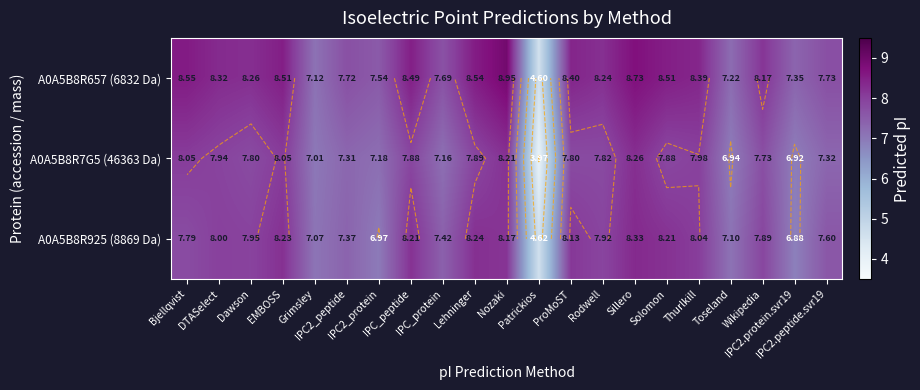

Which category has the highest value in the A0A5B8R7G5 (46363 Da) series?

Sillero